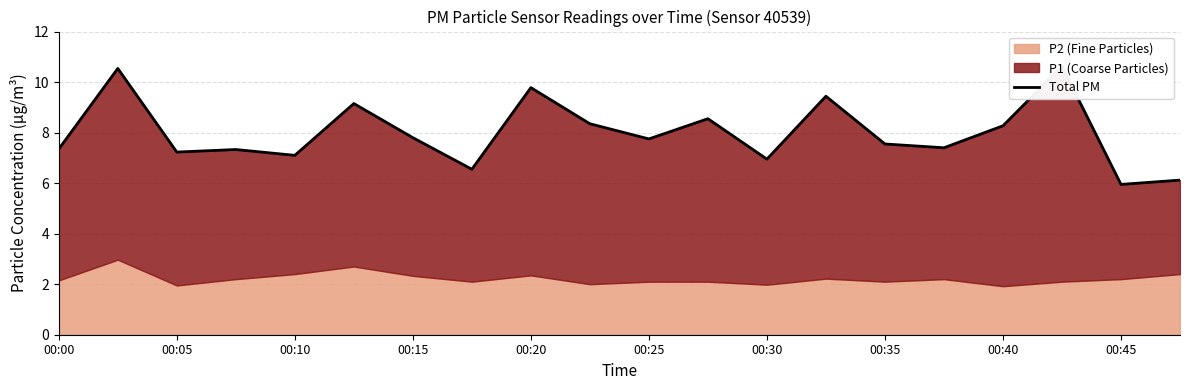

What is the minimum value shown in the chart?

6.0